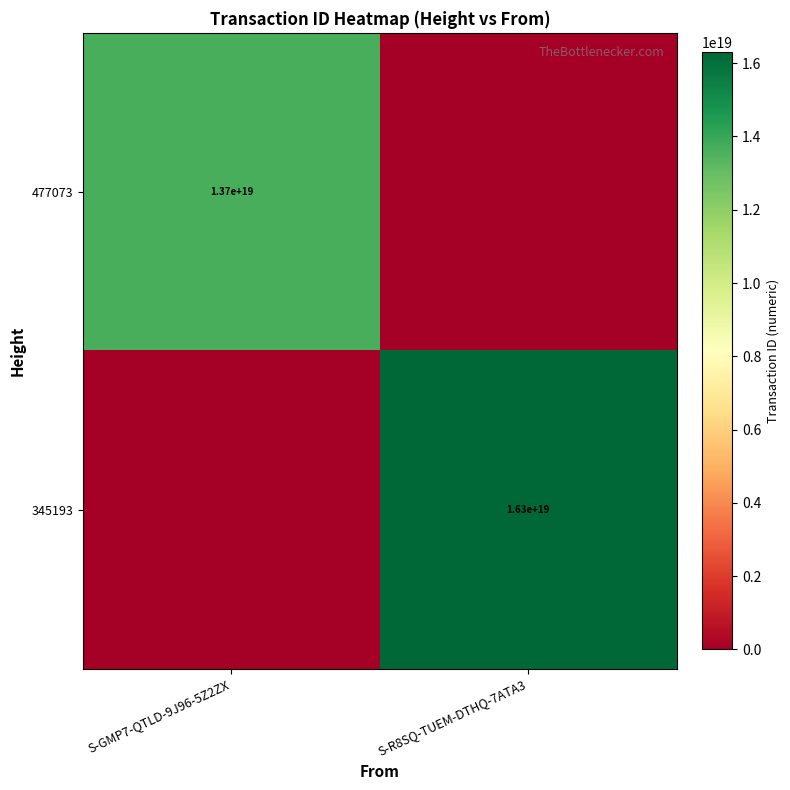

At which category is the sum across all series the highest?

S-R8SQ-TUEM-DTHQ-7ATA3